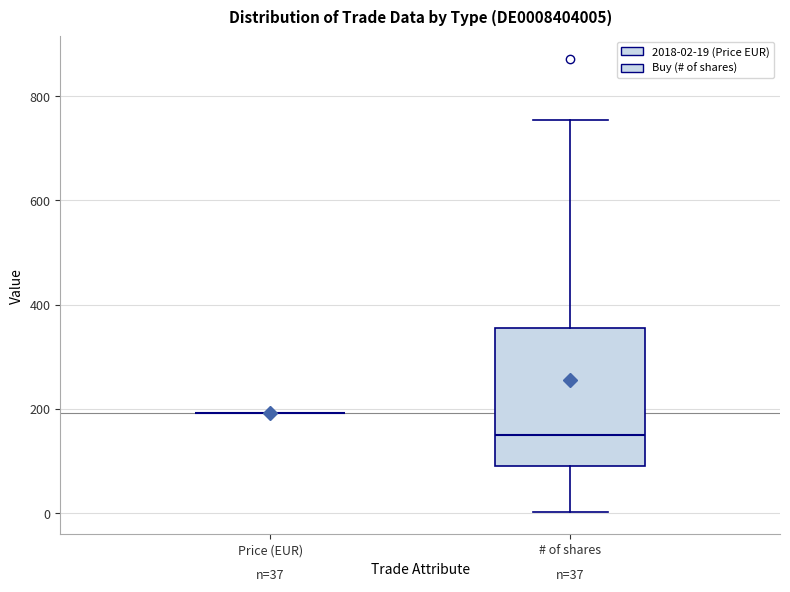

Which box is the tallest, from its lower edge to its upper edge?

# of shares